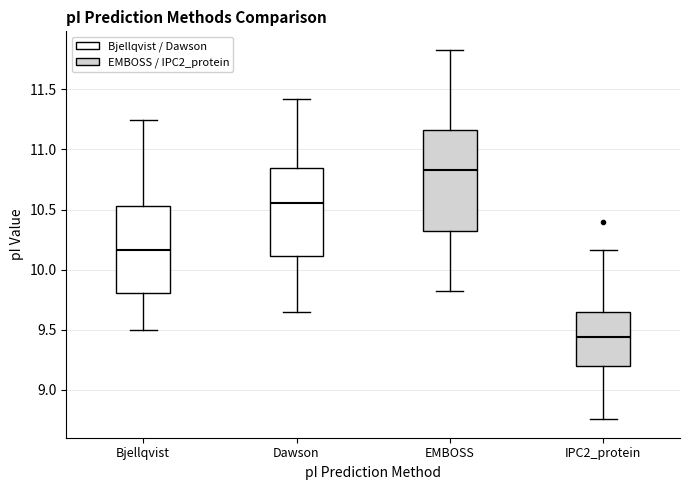

Where does the lower whisker of the box for EMBOSS end on the y-axis? The values are not printed on the chart, so give them approximately, as read against the axis.

9.80